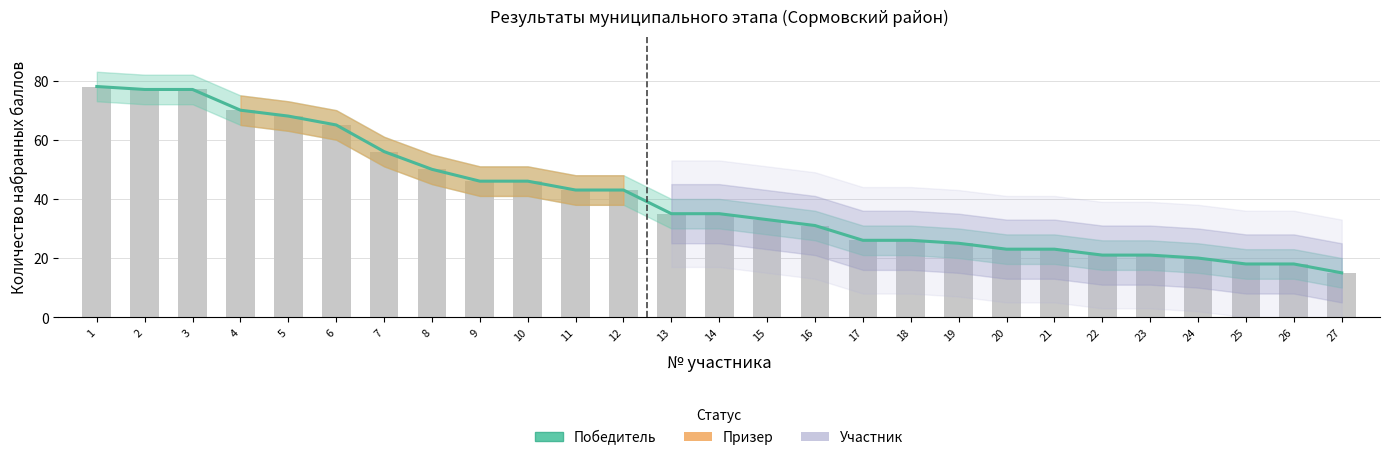

True or false: the data shows 21 at 22.

True